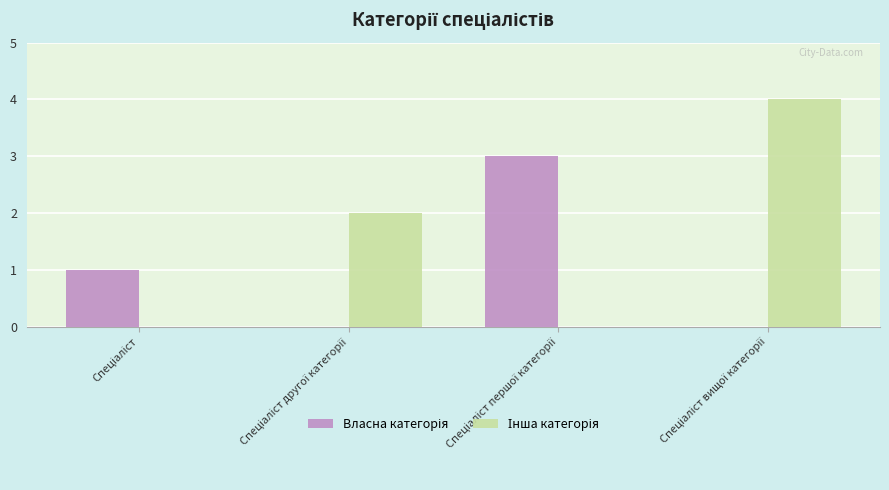

What is the greatest value displayed?

4